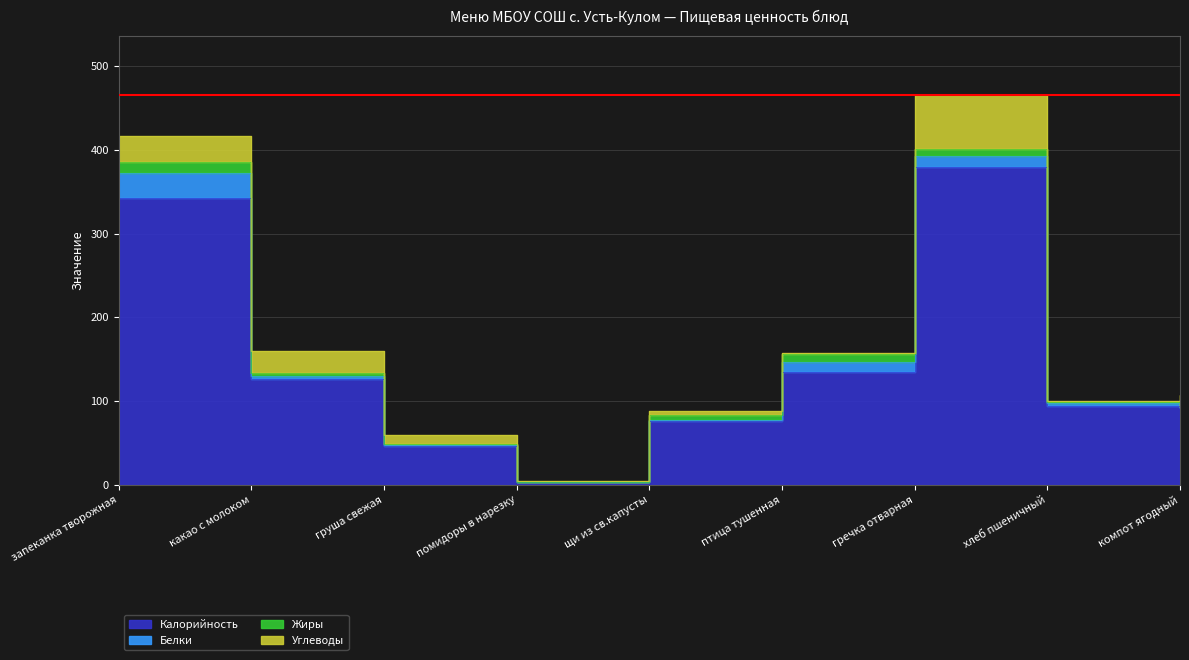

Rank the series by their maximum value, from highest to lowest.

Калорийность, Углеводы, Белки, Жиры